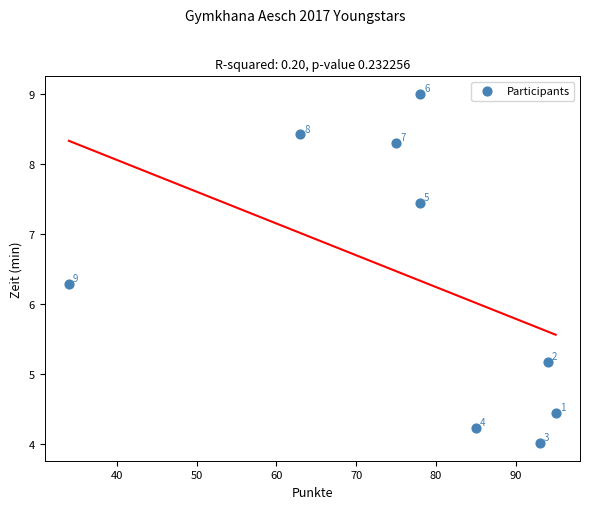

What is the average X value?

77.2